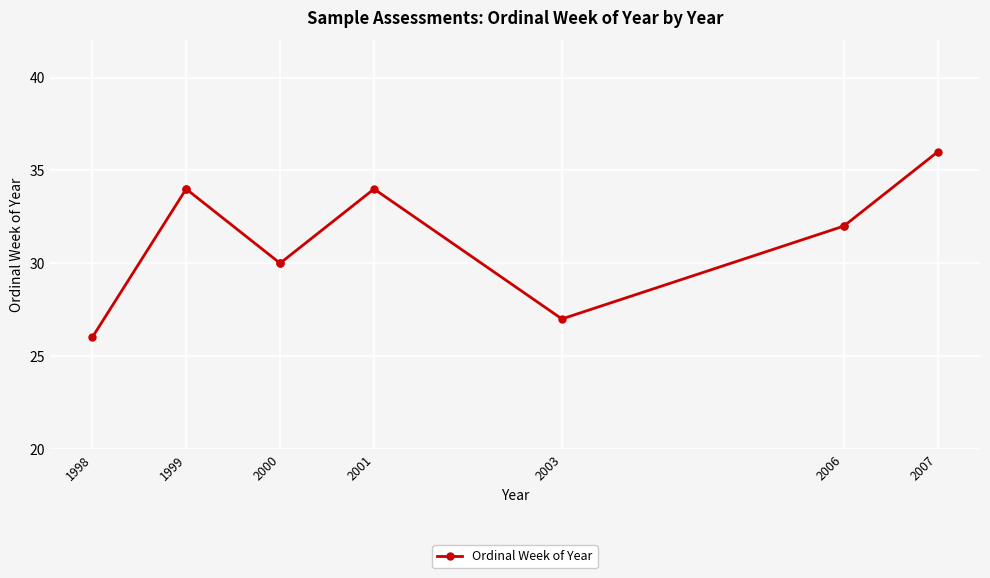

The chart shows a value of 21 at 2006. True or false?

False